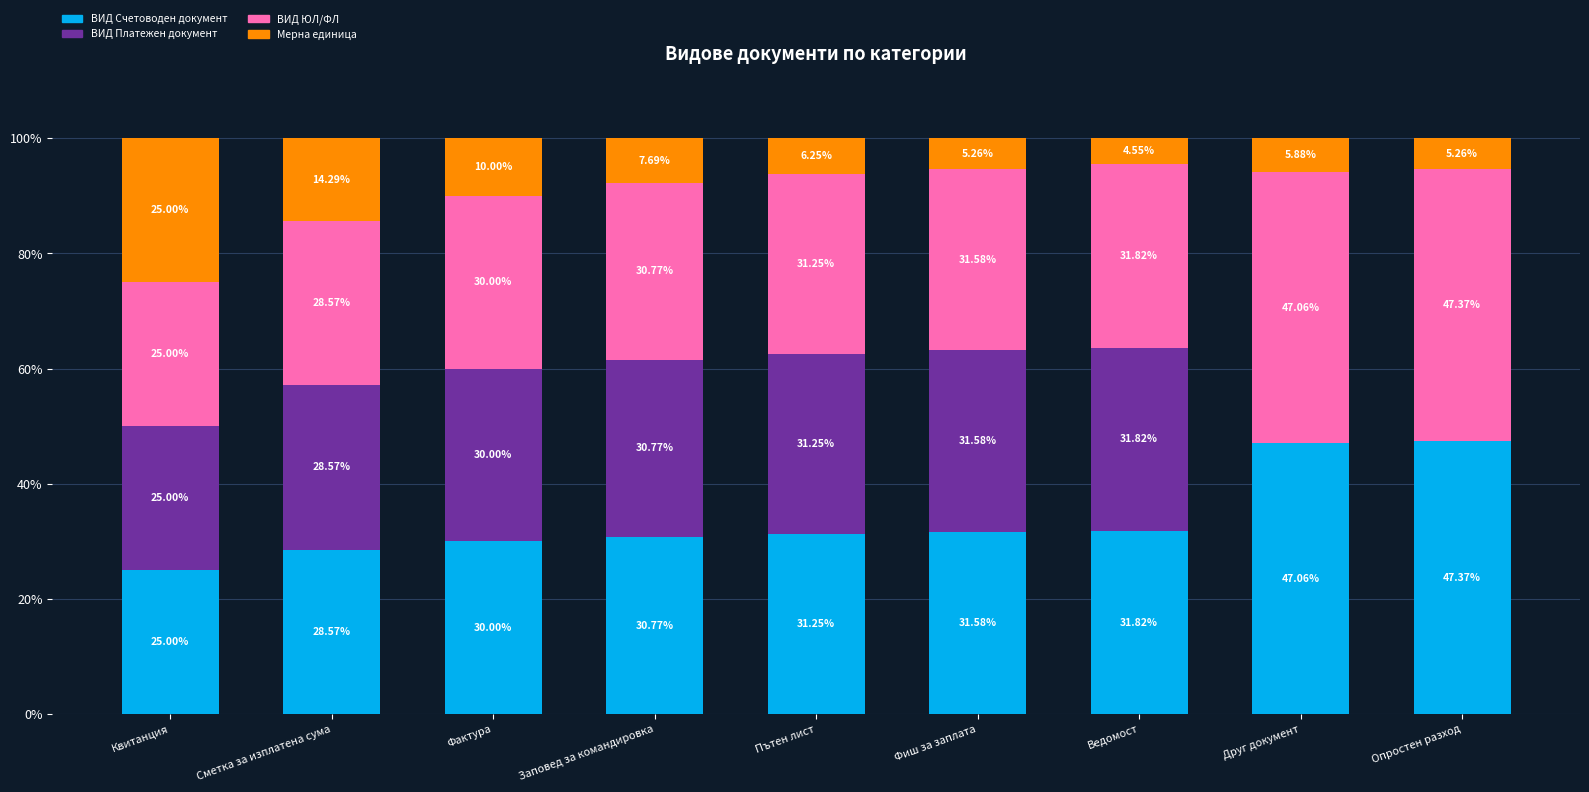

How many distinct data groups are displayed?

4